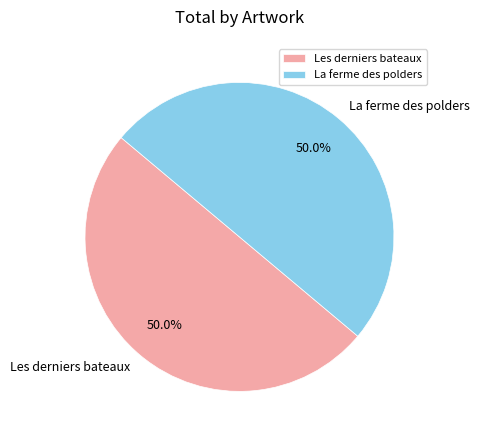

Do Les derniers bateaux and La ferme des polders together represent more than half of the pie?

Yes